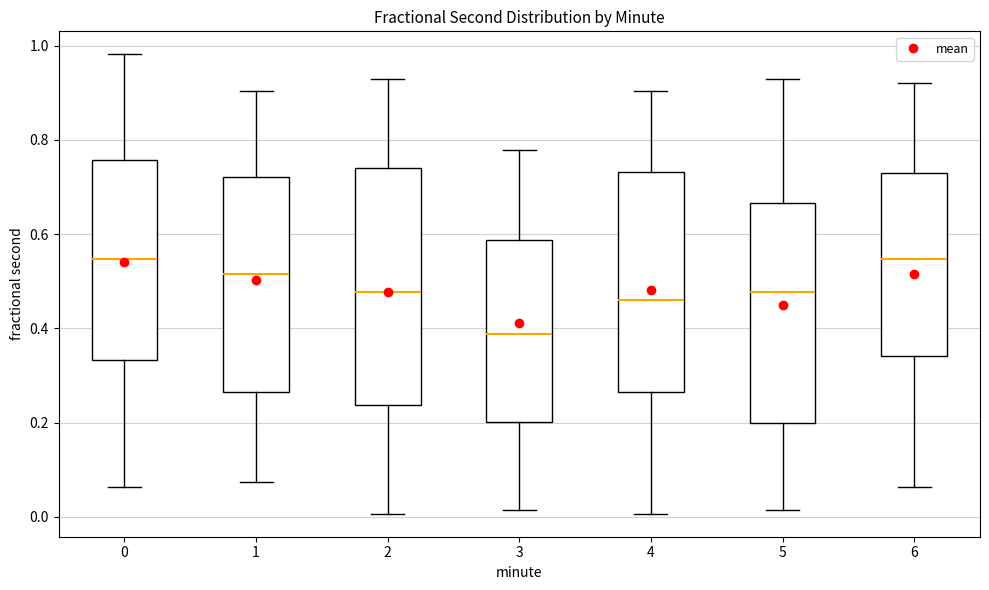

Where does the lower whisker of the box at x = 1 end on the y-axis? The values are not printed on the chart, so give them approximately, as read against the axis.

0.08